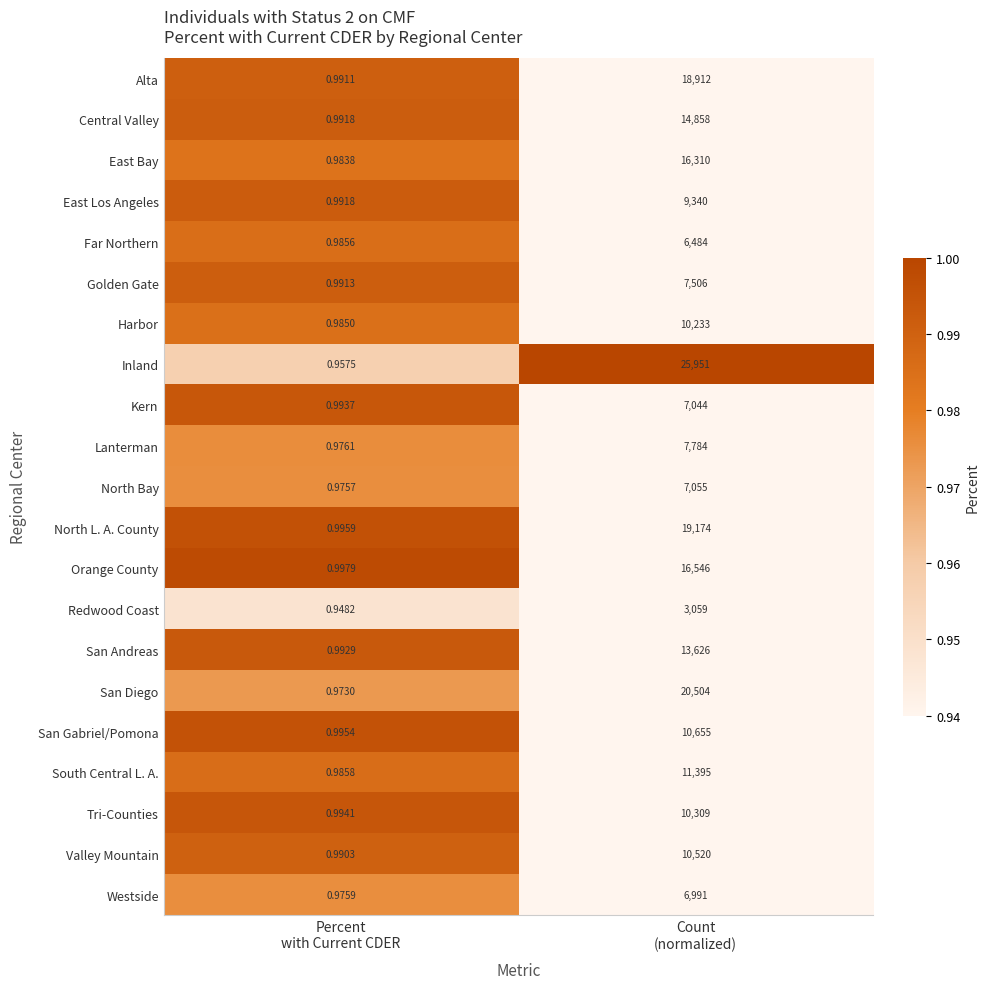

At how many categories does at least one series exceed 0?

2